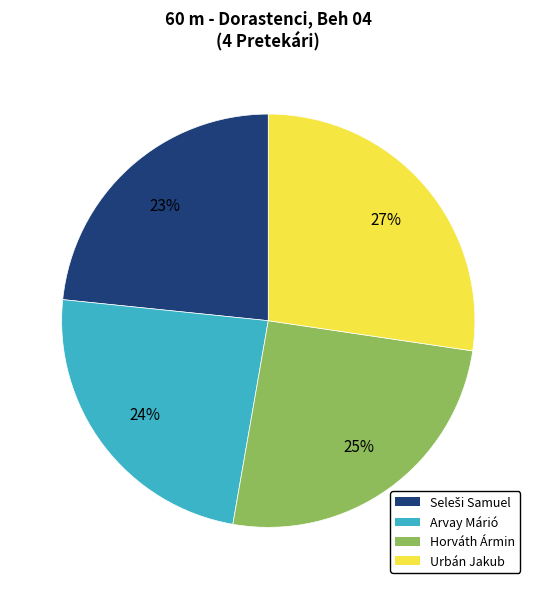

Approximately how many times larger is the value at Urbán Jakub compared to Arvay Márió?

1.1